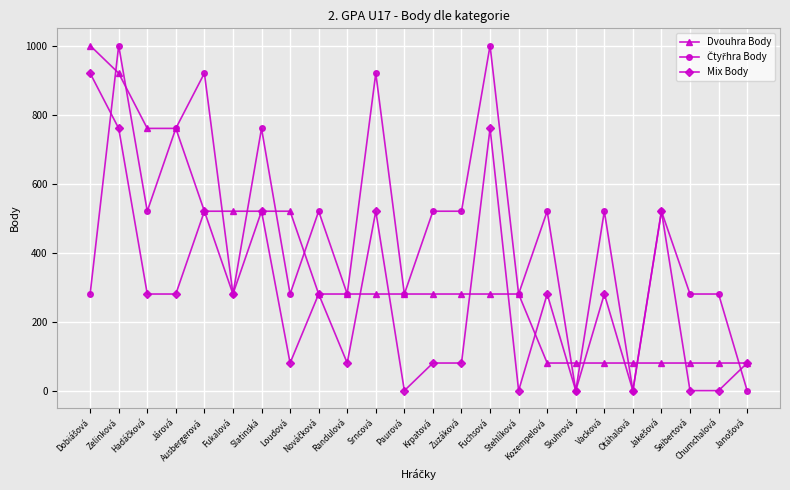

True or false: Mix Body has more than 0 points higher than both neighbors.

True